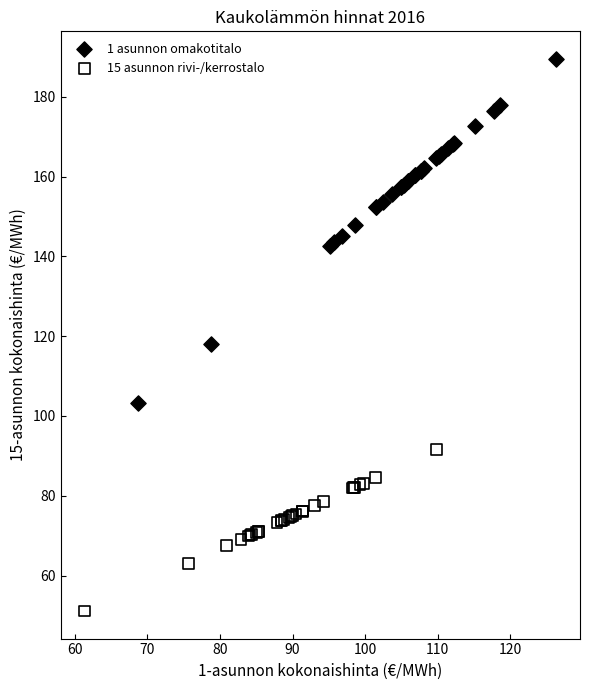

Which series contains the highest Y value?

1 asunnon omakotitalo